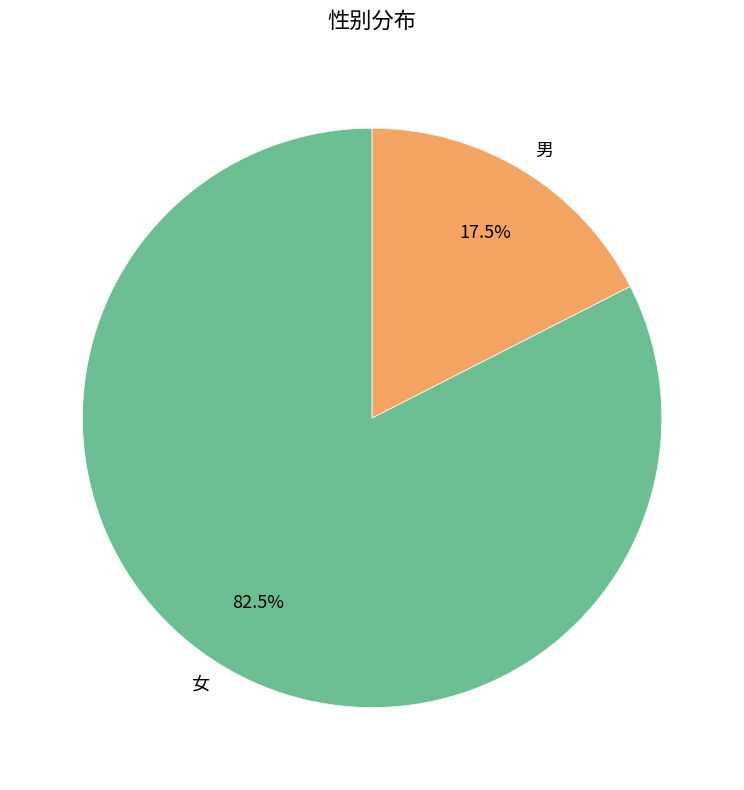

Rank the categories by value from highest to lowest.

女, 男